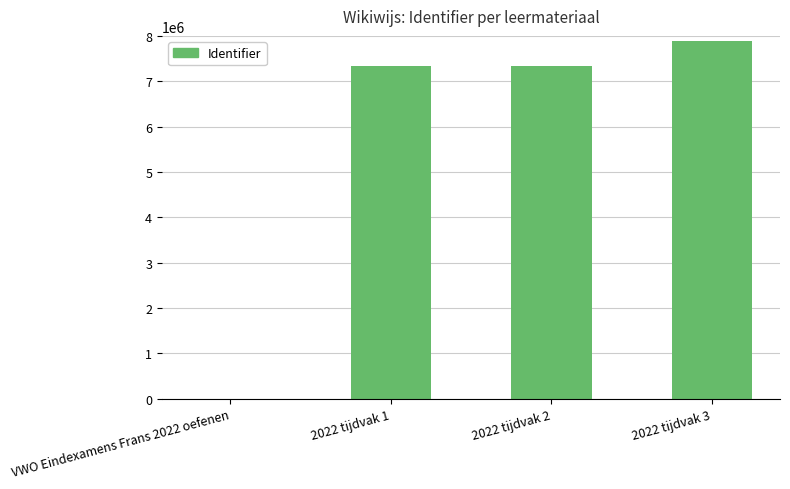

Is it true that the value at VWO Eindexamens Frans 2022 oefenen is 0?

True